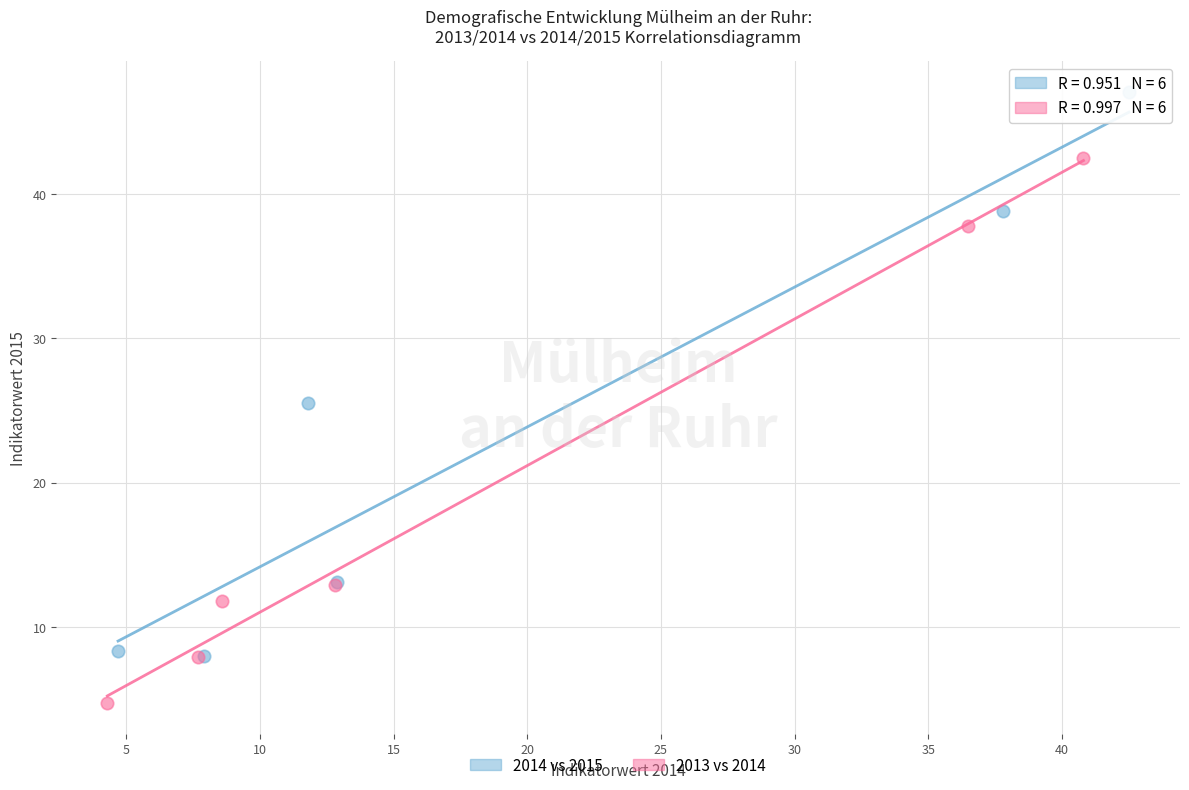

Which series contains the highest Y value?

2014 vs 2015